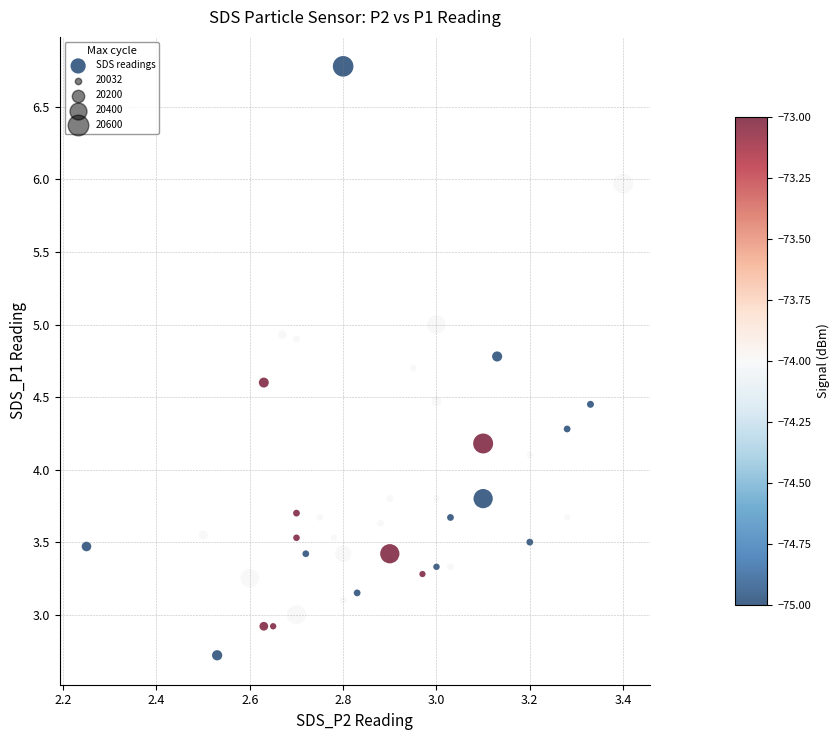

What Y value in the scatter plot is closest to 4?

4.1